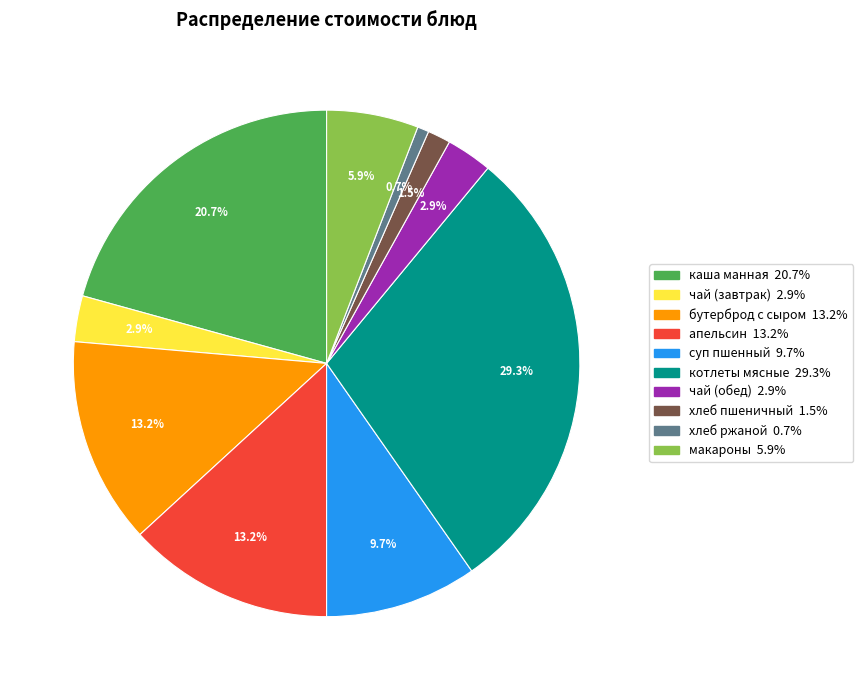

Does any single category account for the majority?

No